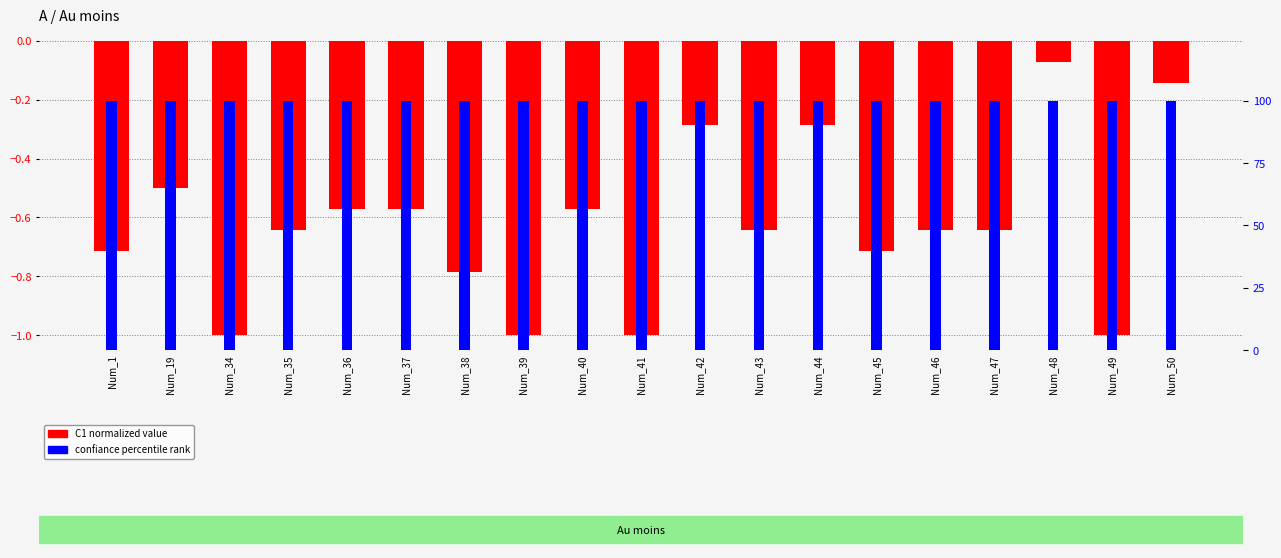

The C1 (normalized) series shows -1.0 at Num_36. True or false?

False